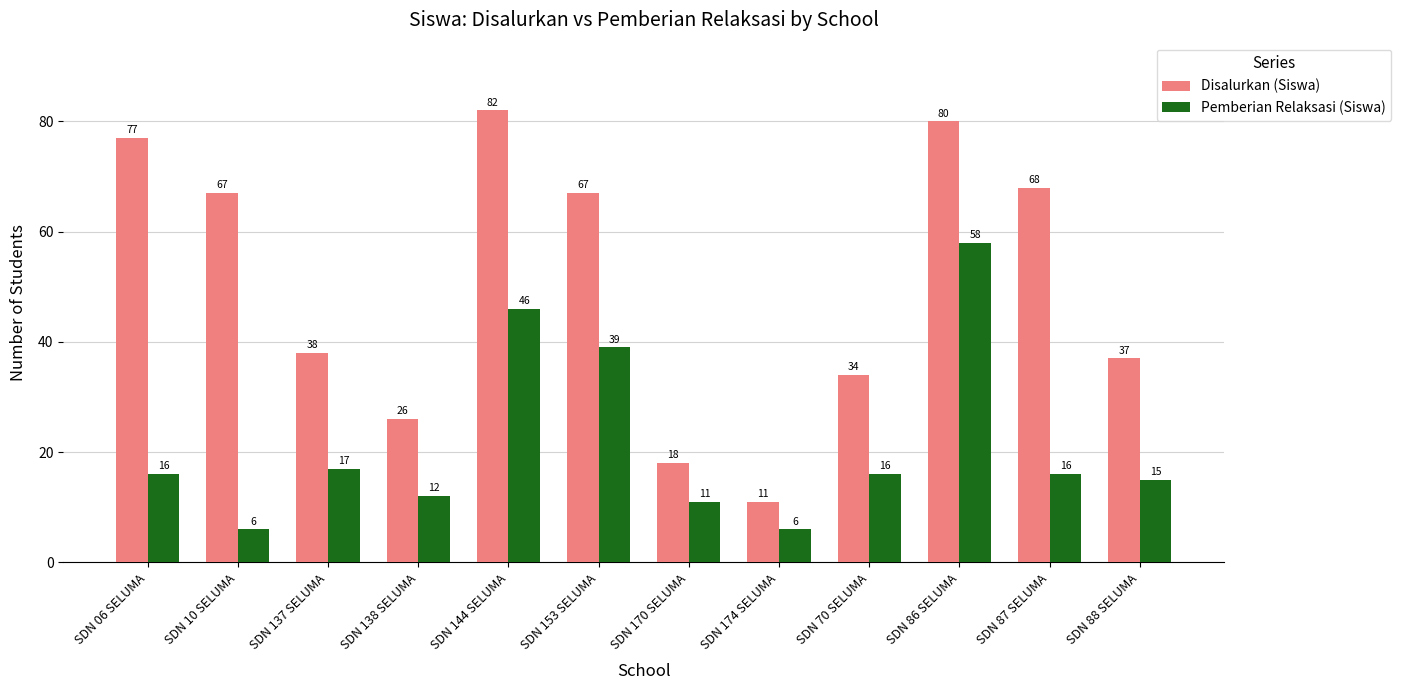

What is the total value across all series at SDN 87 SELUMA?

84